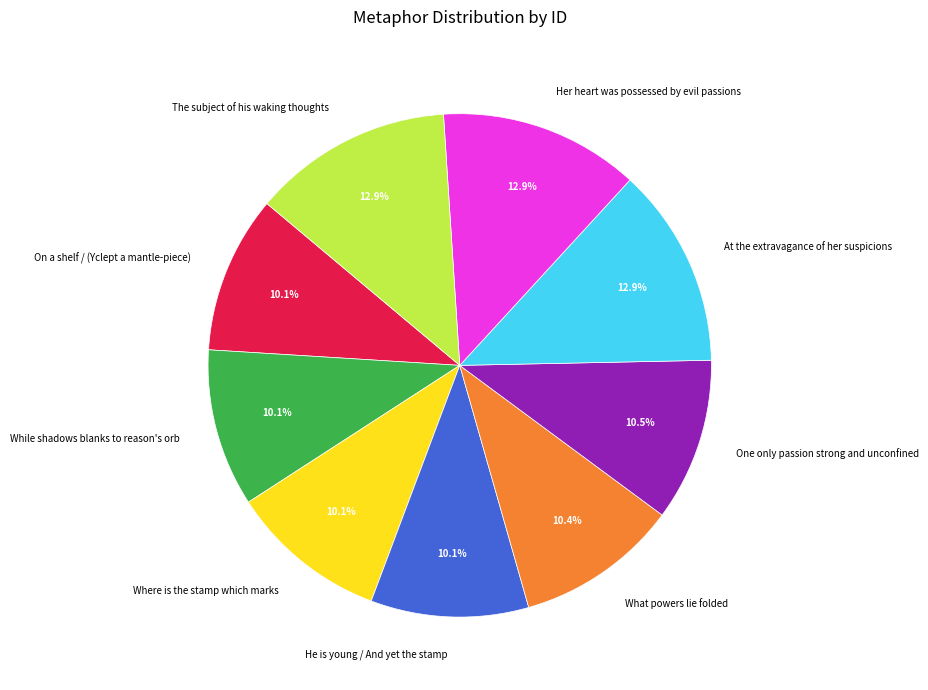

The Where is the stamp which marks slice represents 10% of the pie. True or false?

True